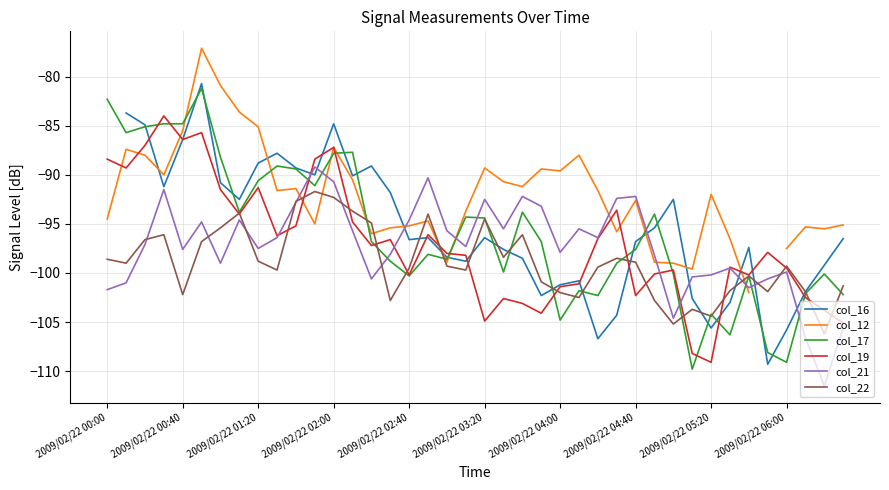

What is the value of the col_21 point at the 18th from the left?

-90.3